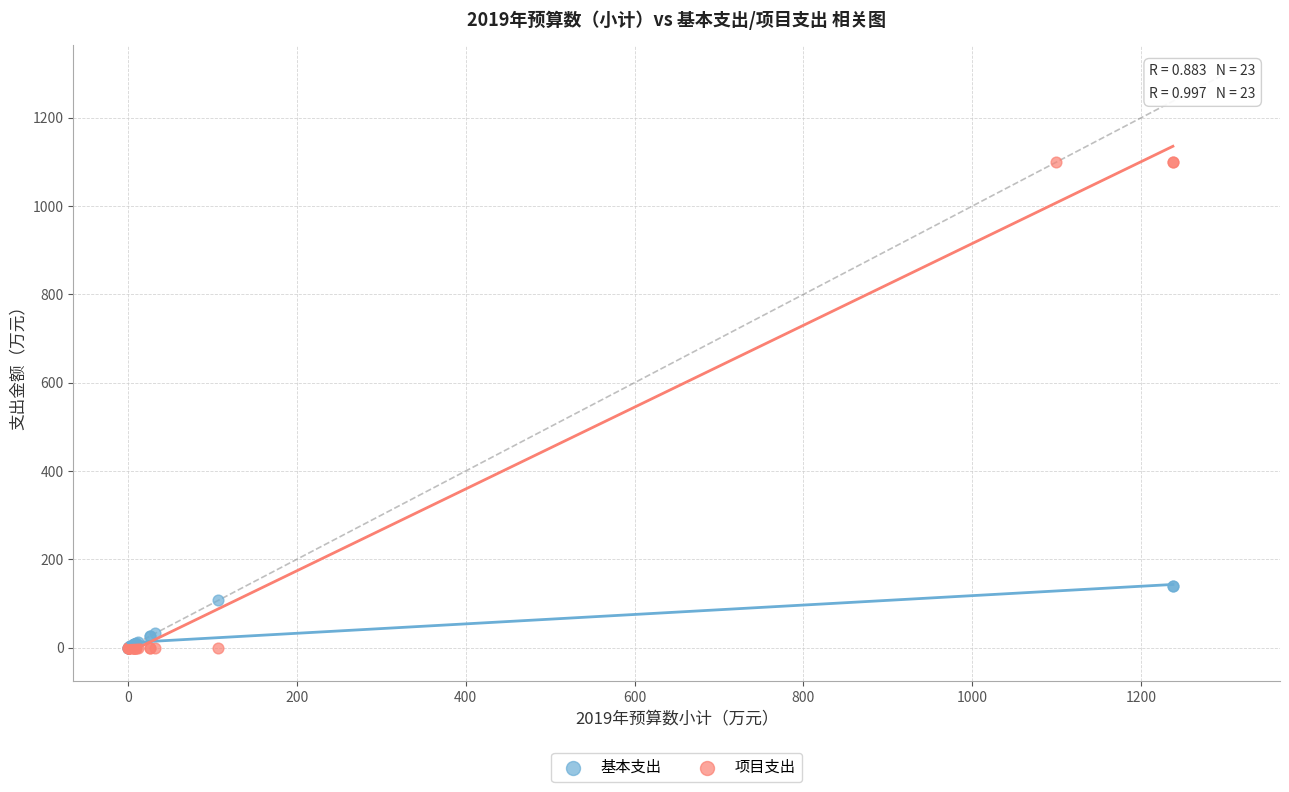

Which series has the largest Y range (max minus min)?

项目支出